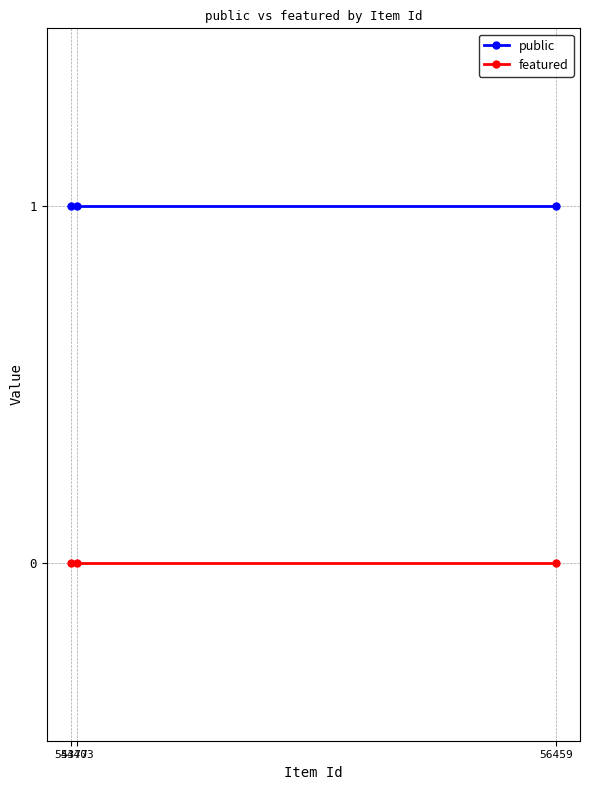

What is the difference between the highest and lowest values at 54377?

1